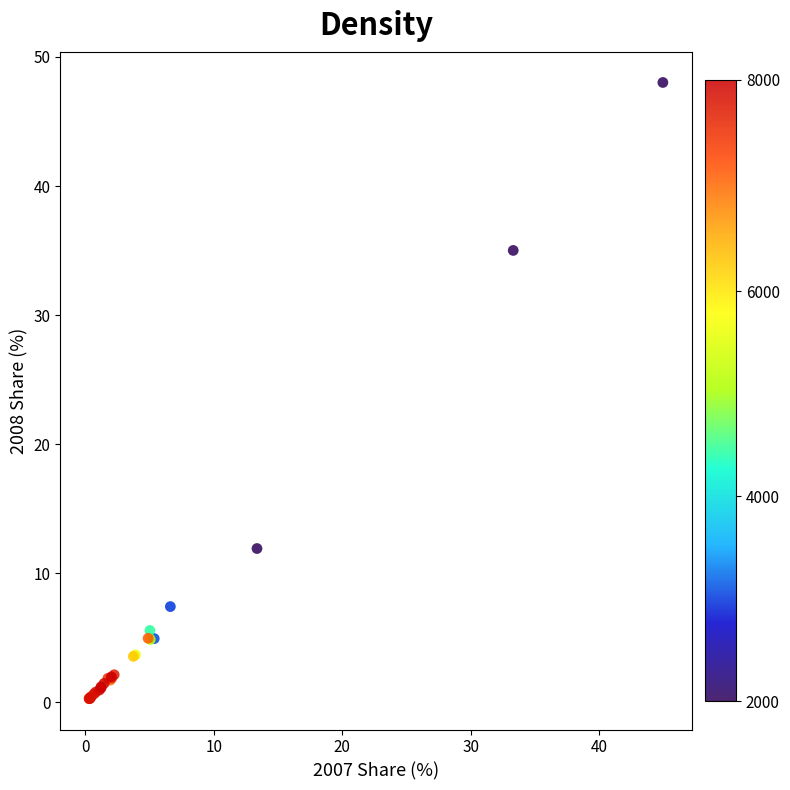

What Y value in the scatter plot is closest to 24?

35.0